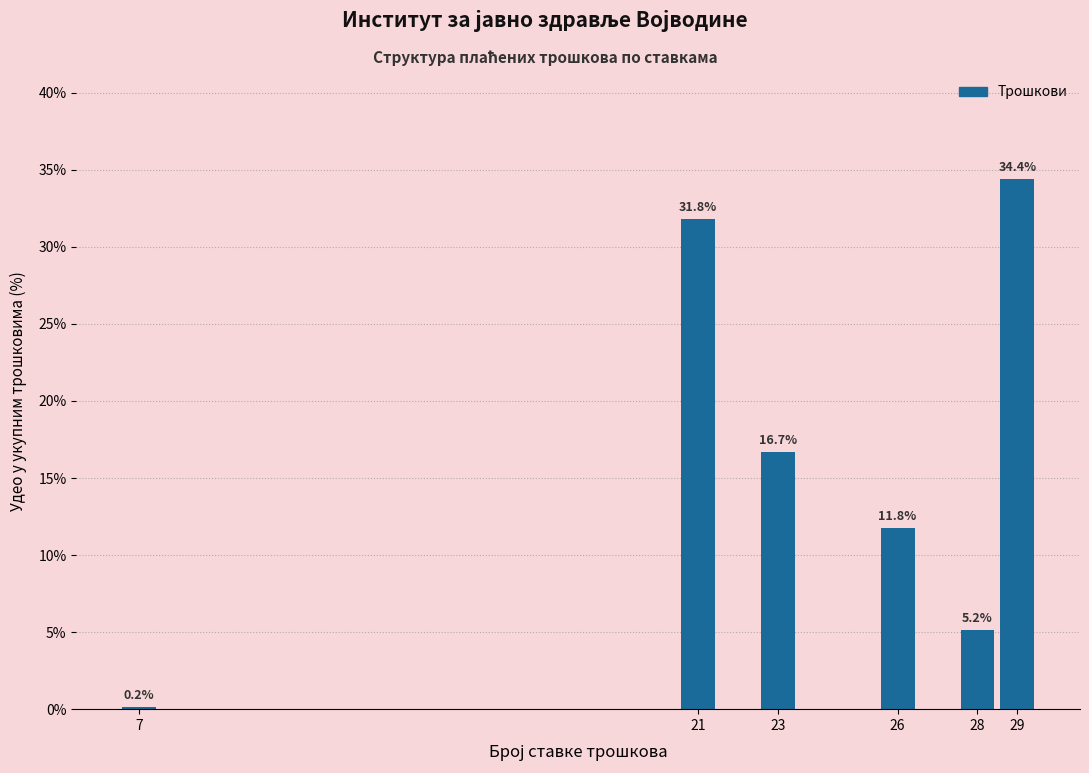

Reading right to left, extract all data points from this chart.

29=34.4	28=5.2	26=11.8	23=16.7	21=31.8	7=0.2